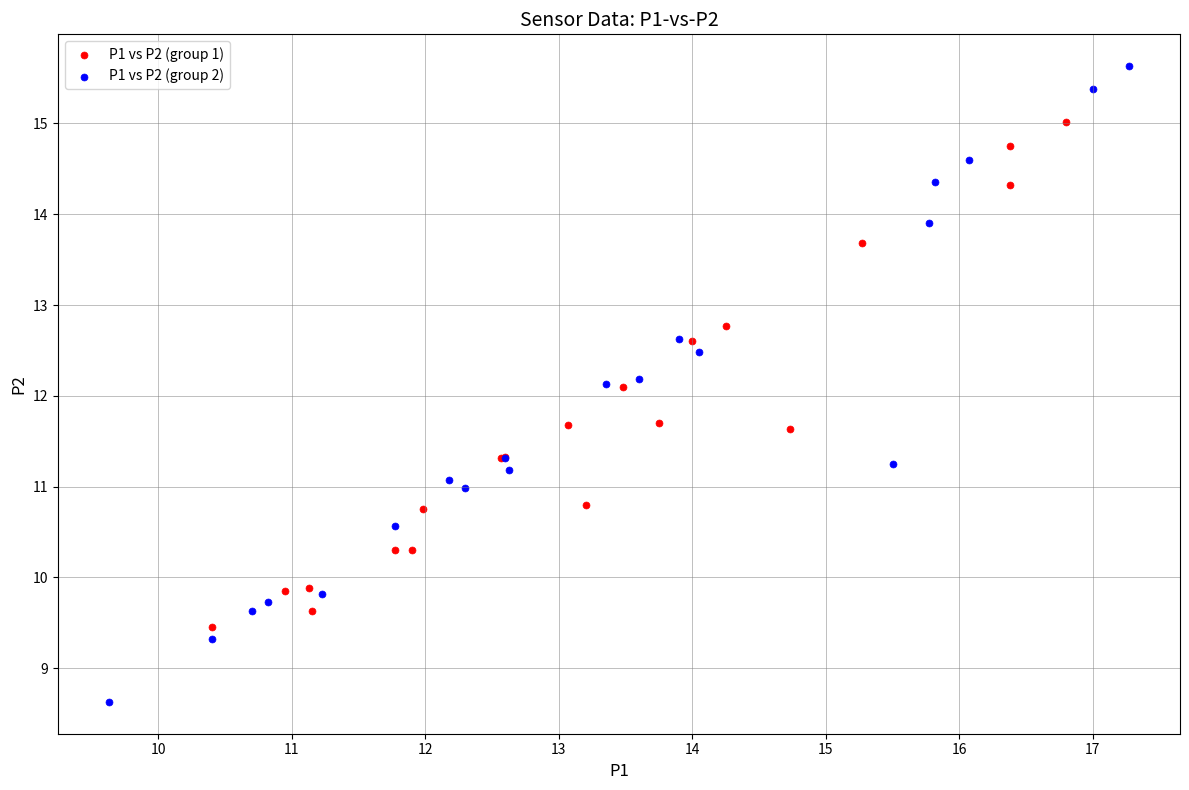

Which series reaches the maximum Y coordinate?

P1 vs P2 (group 2)